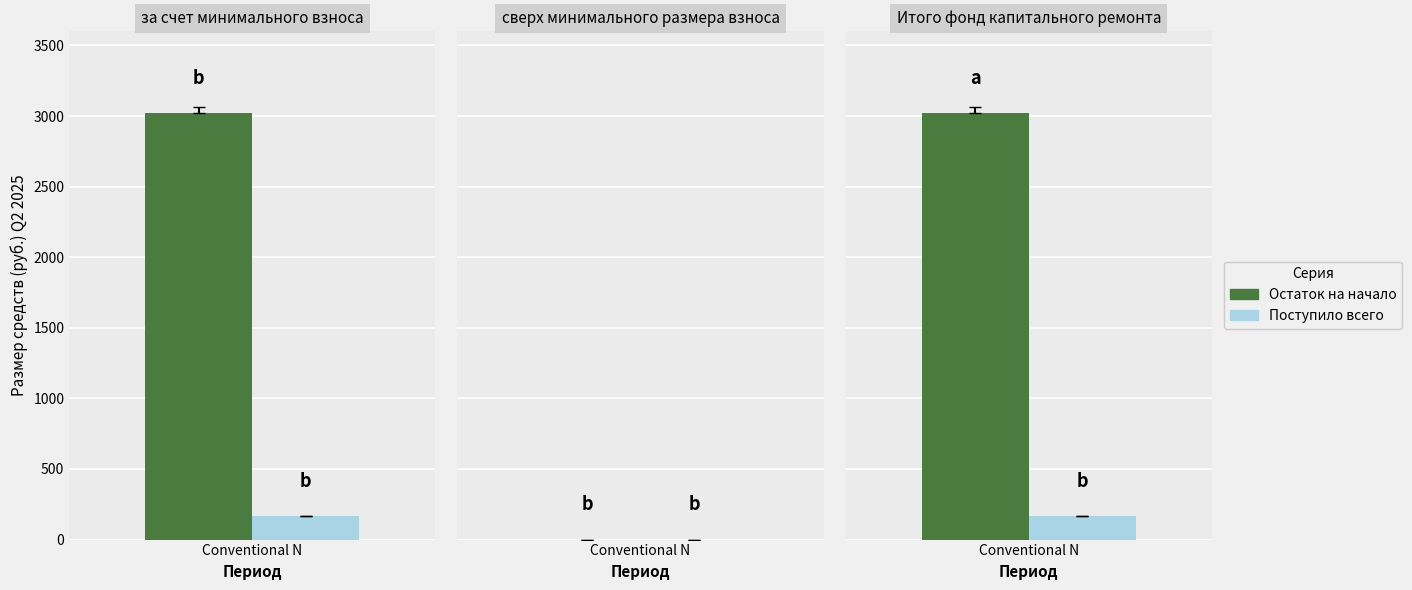

What value does the Остаток на начало series have at 0?

3019.9